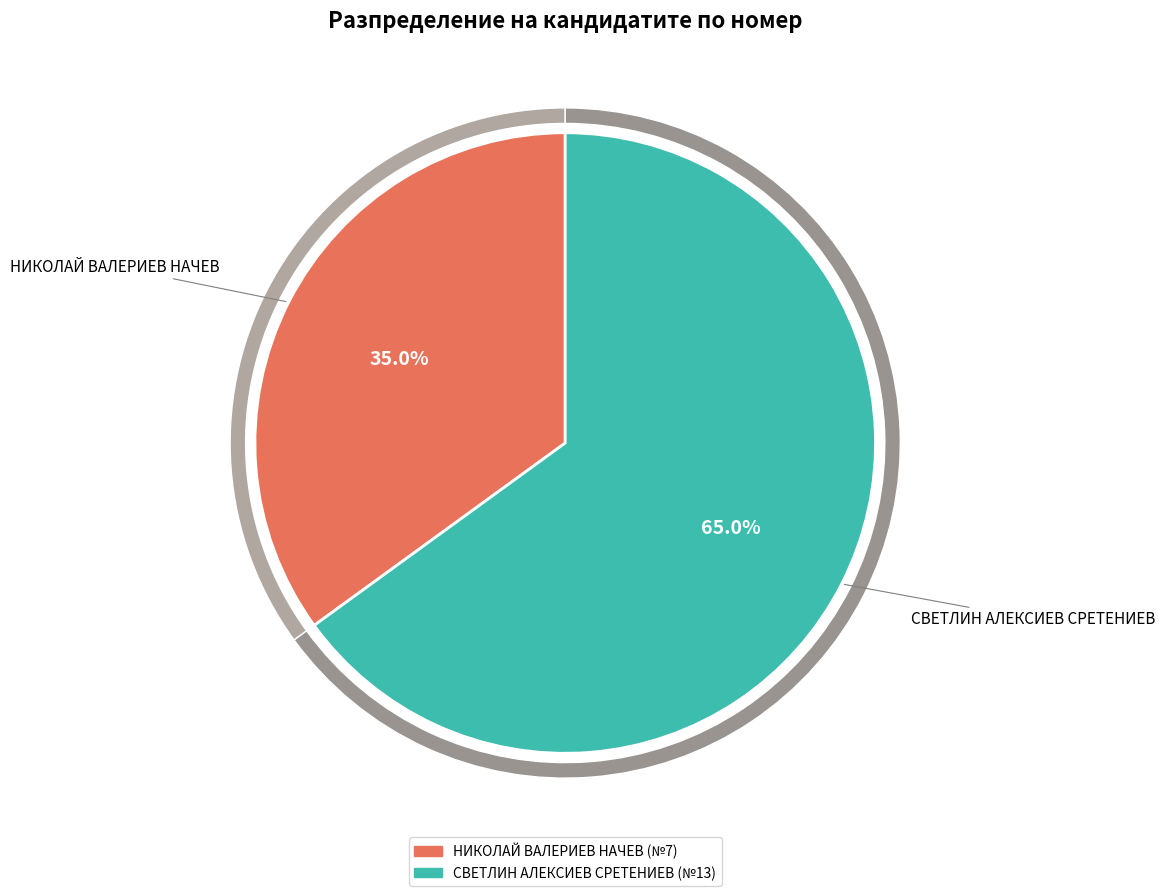

Does НИКОЛАЙ ВАЛЕРИЕВ НАЧЕВ represent more than half of the total?

No